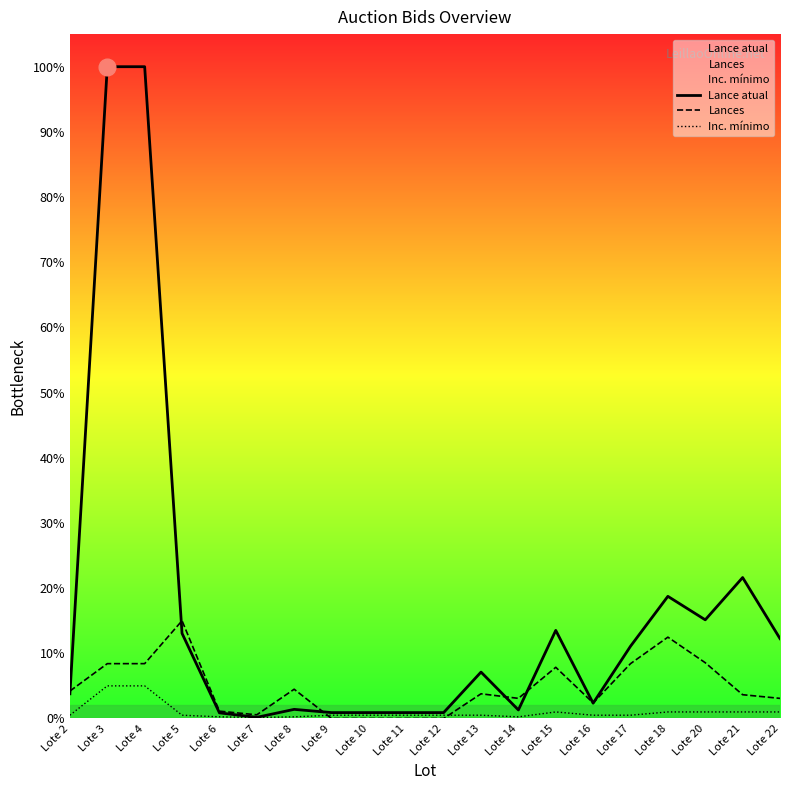

Which label corresponds to the smallest value in the chart?

Lote 9